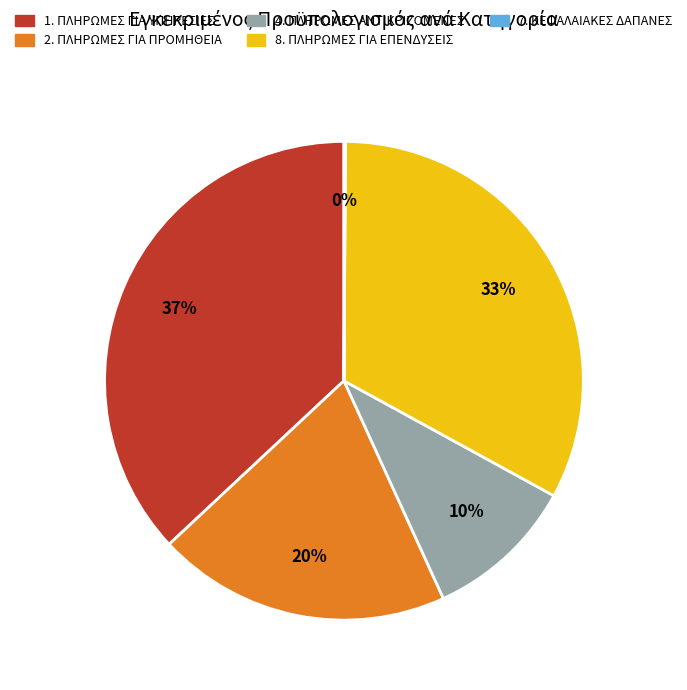

Is 8. ΠΛΗΡΩΜΕΣ ΓΙΑ ΕΠΕΝΔΥΣΕΙΣ the majority of the pie?

No